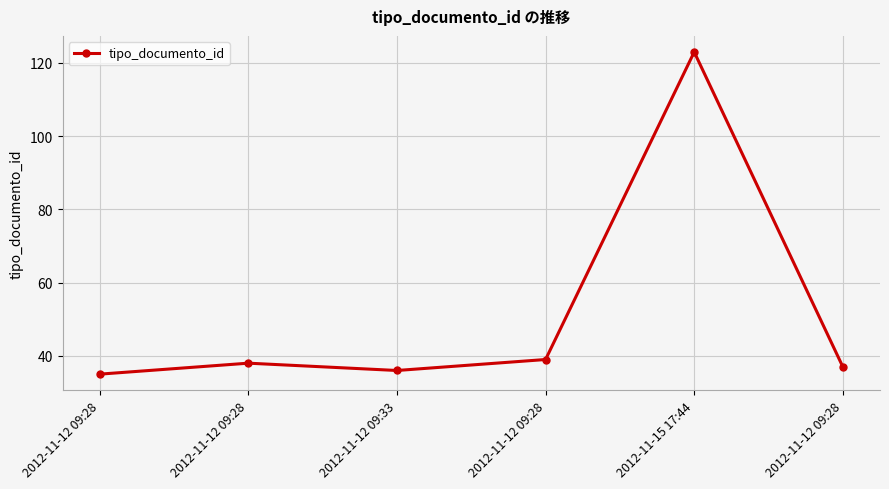

What is the smallest value displayed?

35